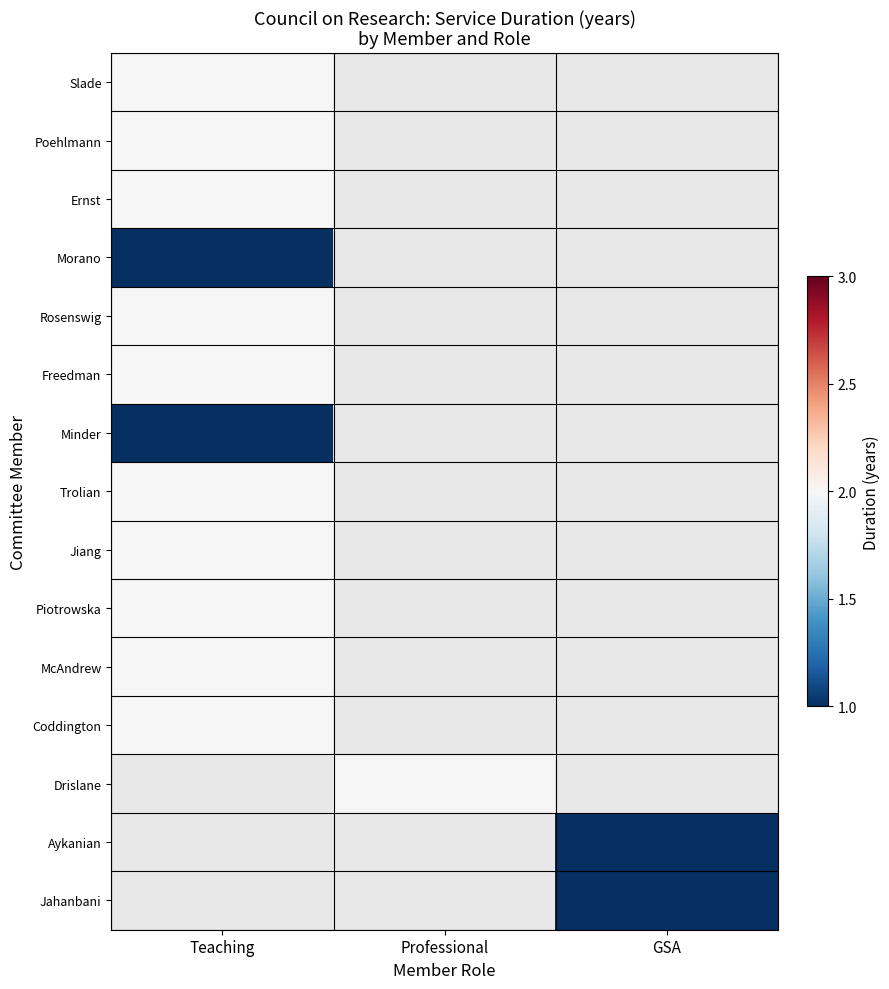

What is the maximum value shown in the chart?

2.0